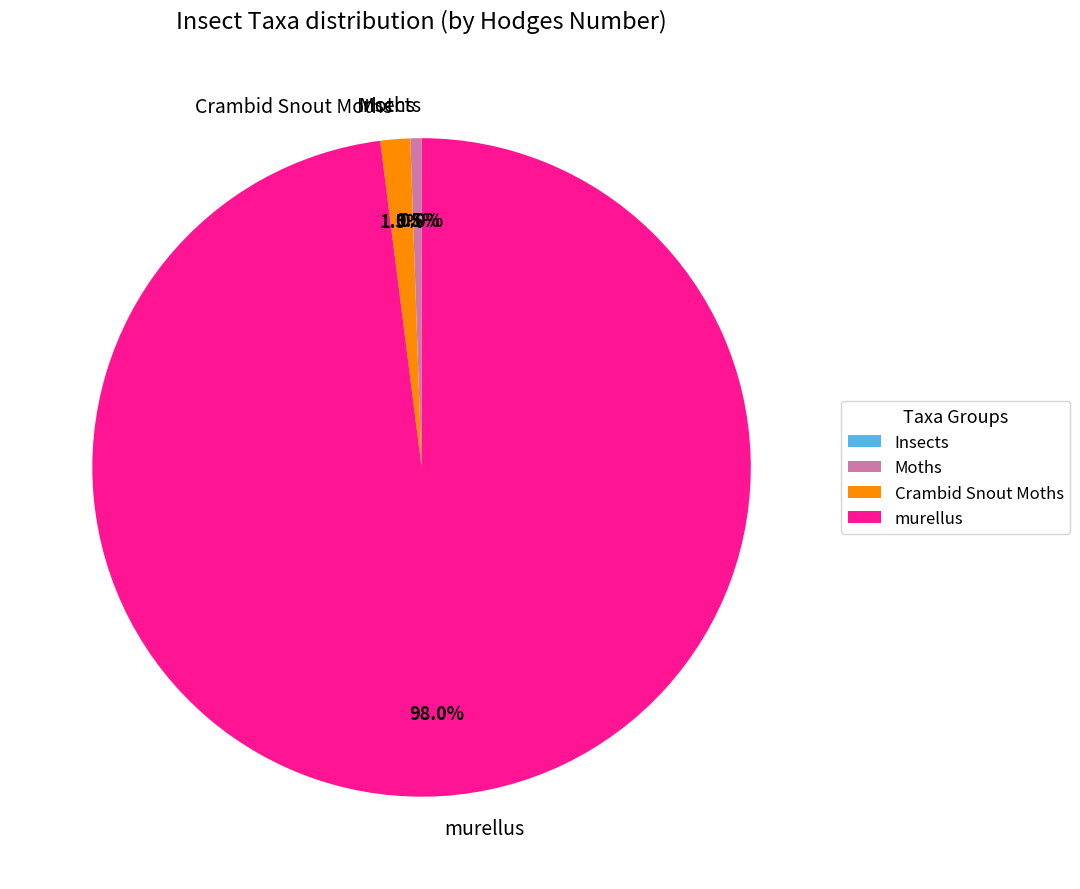

Which has a higher value, murellus or Moths?

murellus